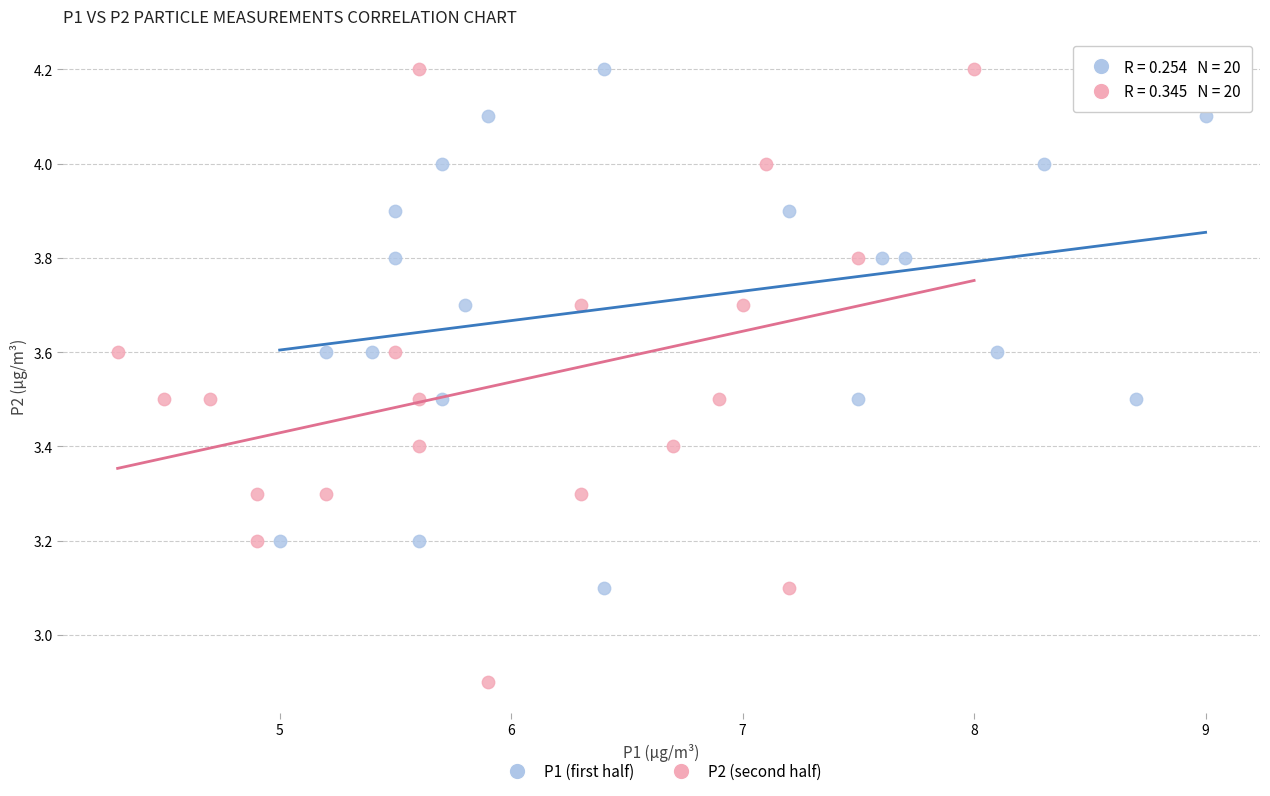

Which series contains the lowest Y value?

P2 (second half)